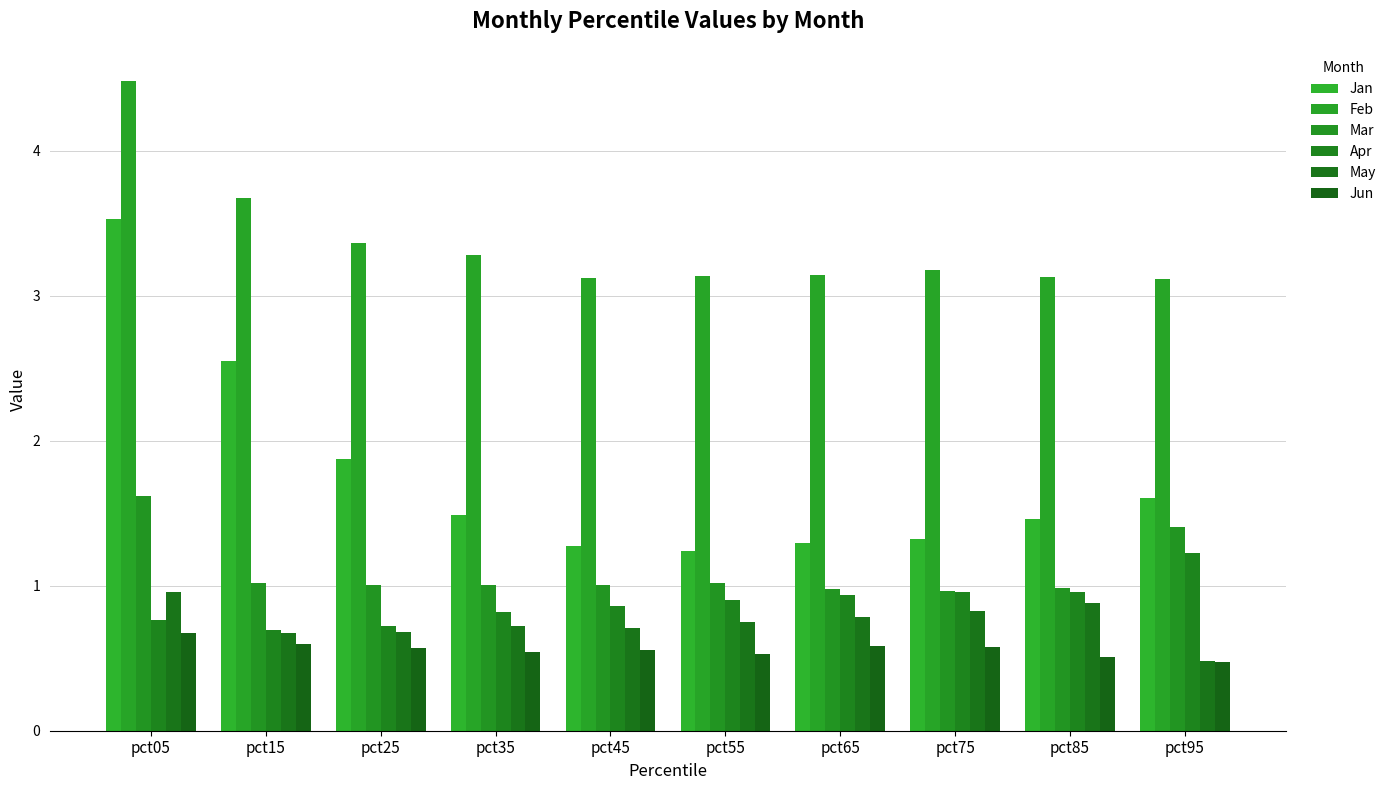

At which category does the chart reach its minimum across all series?

pct95